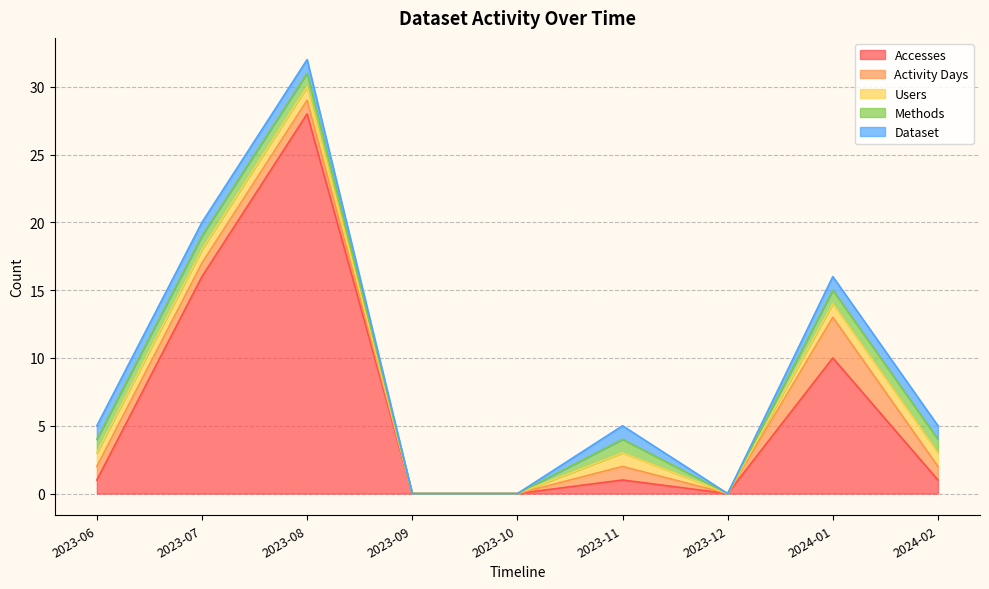

True or false: Activity Days and Dataset intersect in this chart.

False